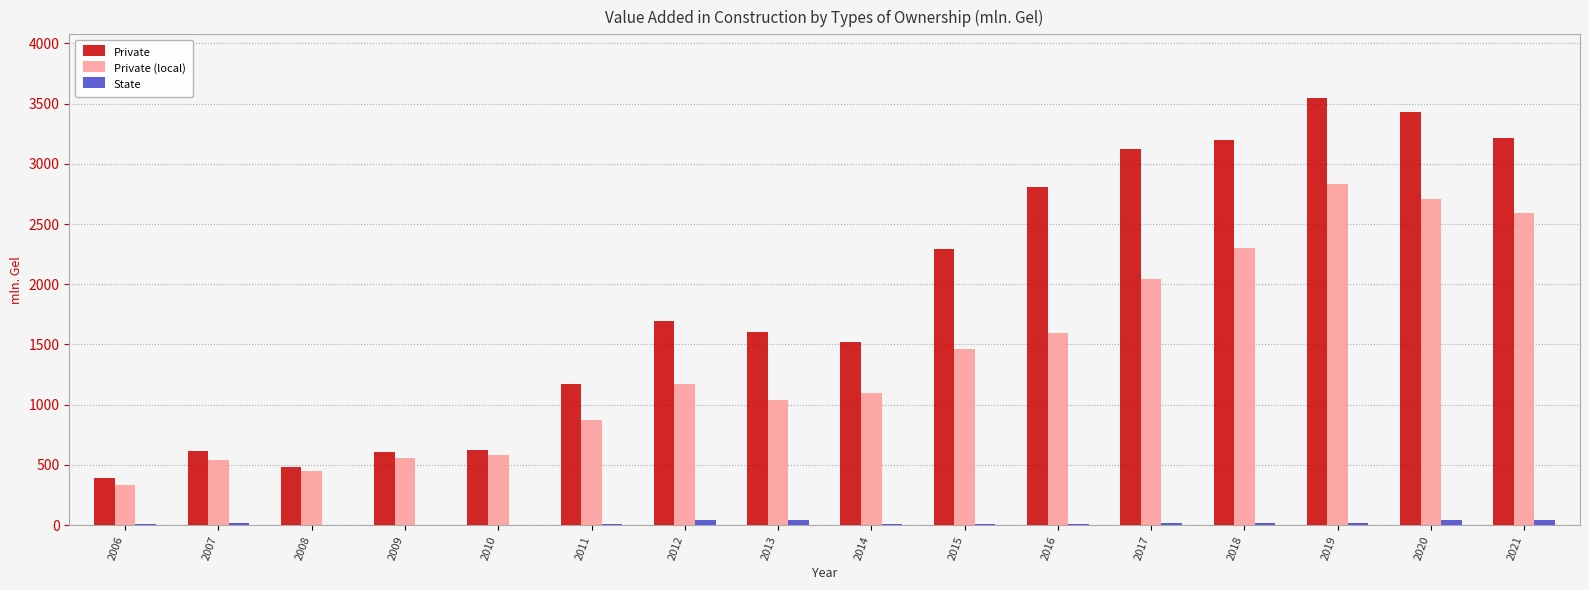

At which category is the sum across all series the highest?

2019